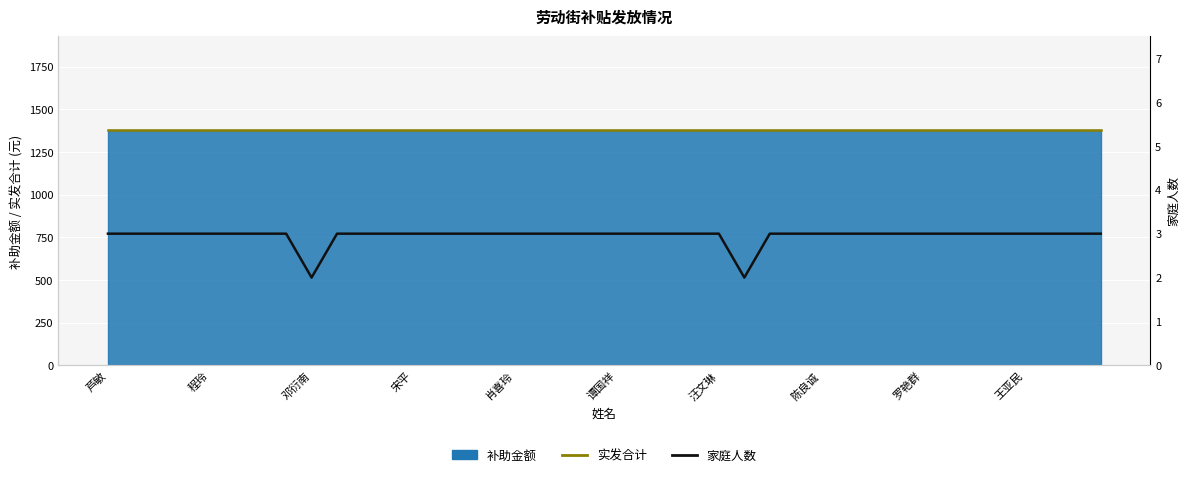

What is the label of the 3rd point from the left?

邓衍南